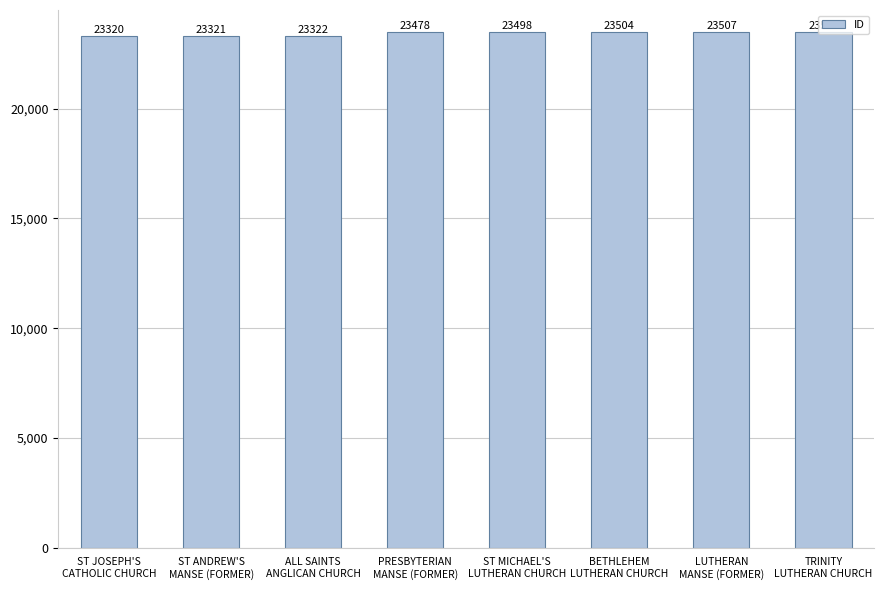

What is the average value?

23432